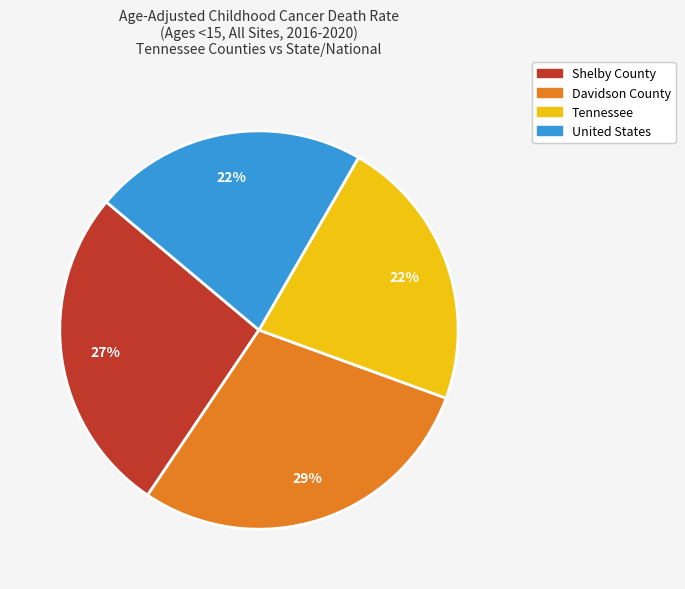

To the nearest percent, what percentage of the pie is Tennessee?

22%